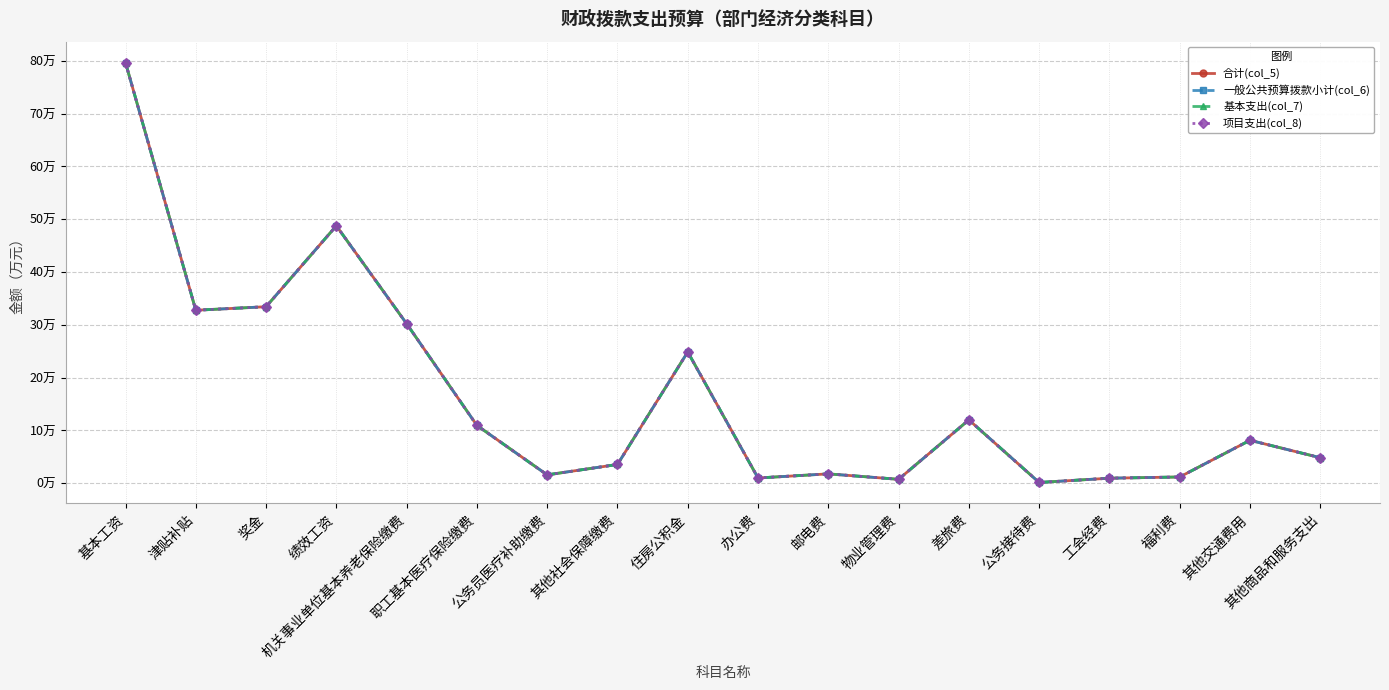

Which series has the largest range (max minus min)?

合计(col_5)